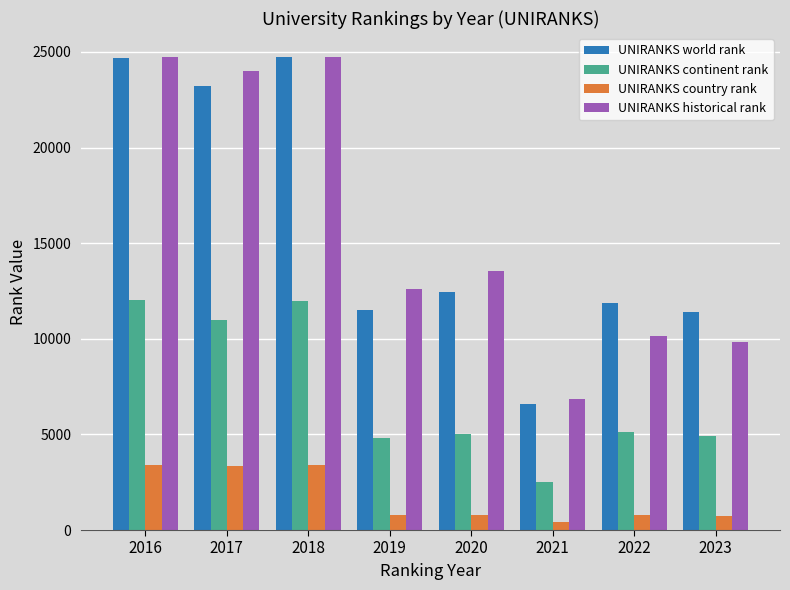

What is the maximum value shown in the chart?

24749.0